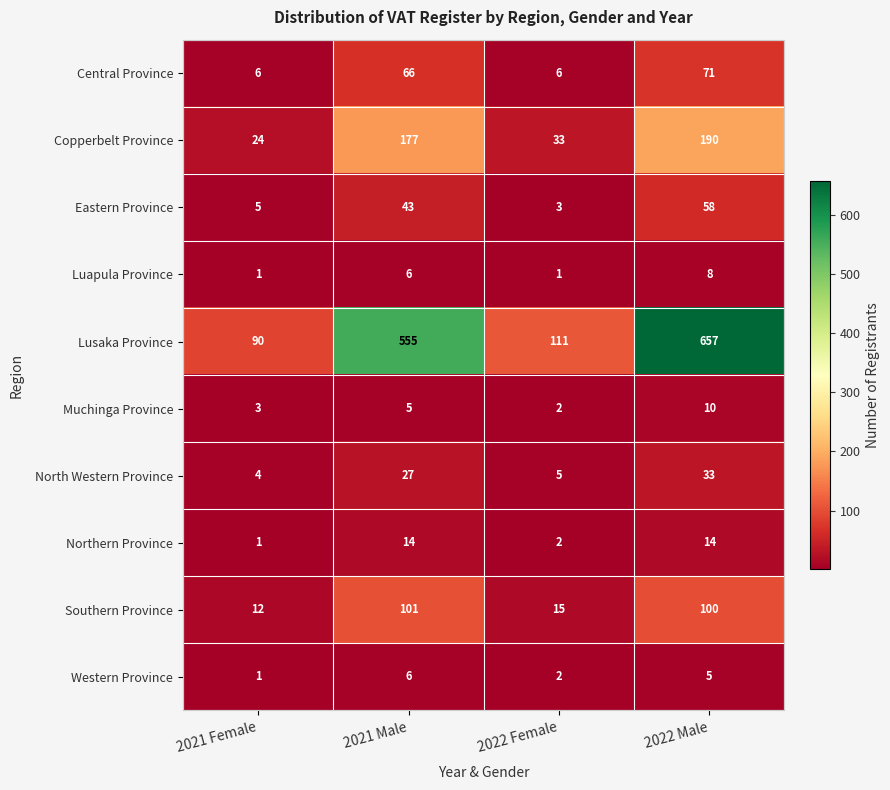

Which series has the widest spread of values?

Lusaka Province